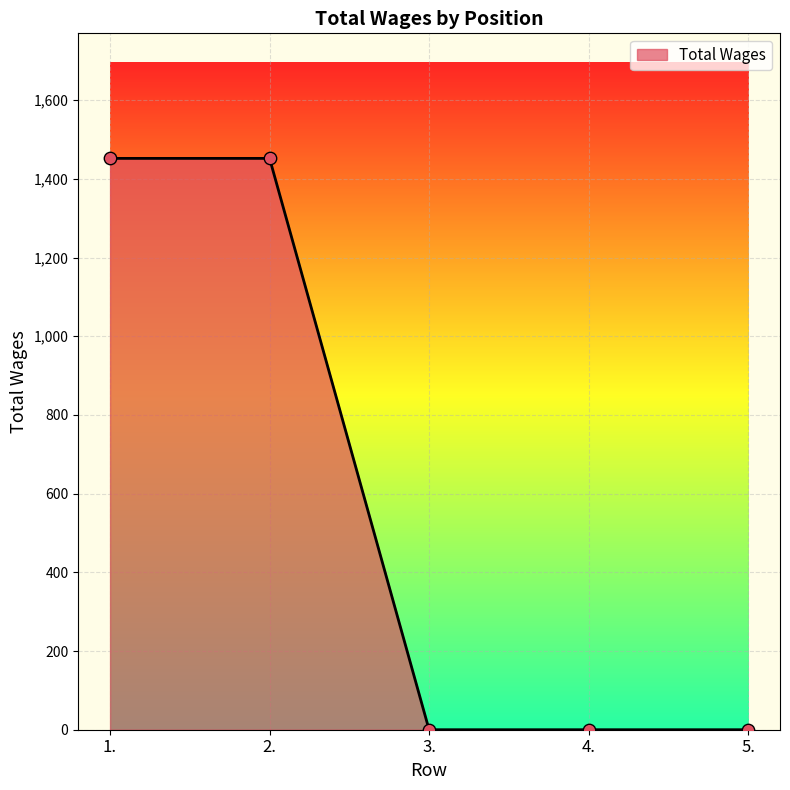

Which has a higher value, 2. or 3.?

2.